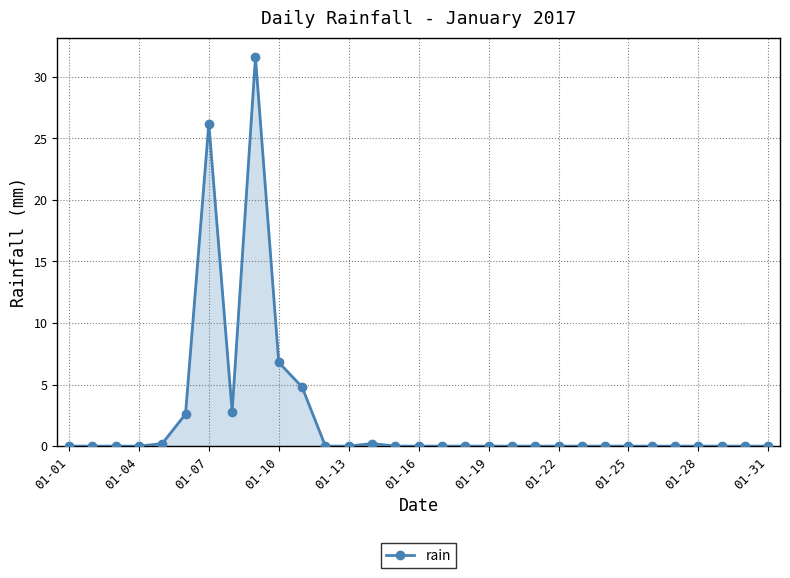

What is the sum of all values?

75.2